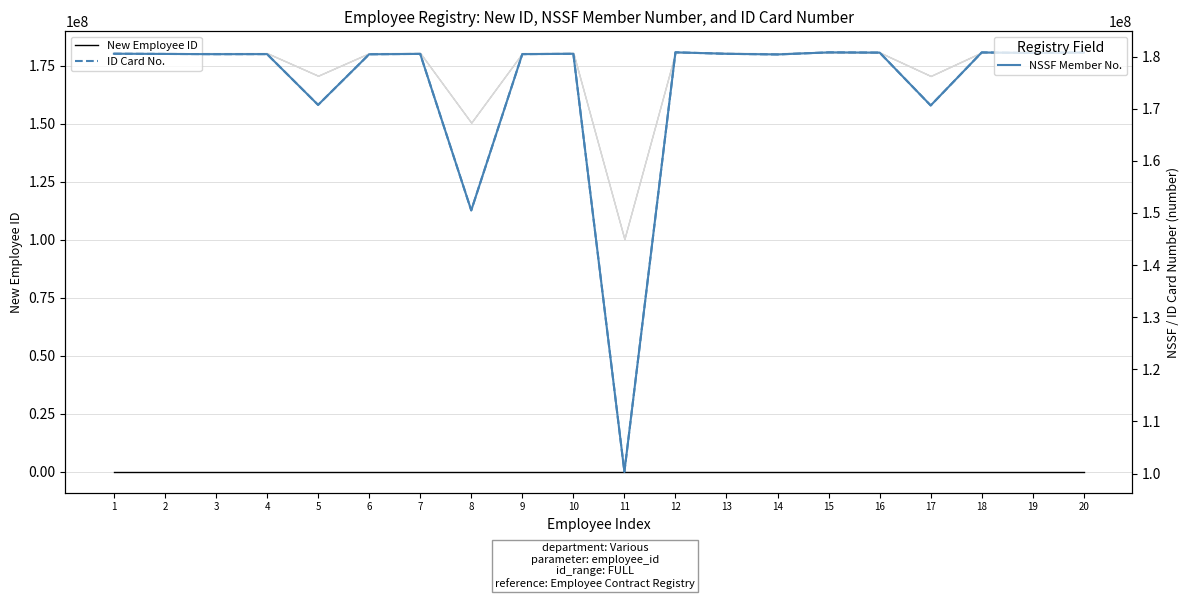

True or false: NSSF Member No. and New Employee ID cross at least once.

False